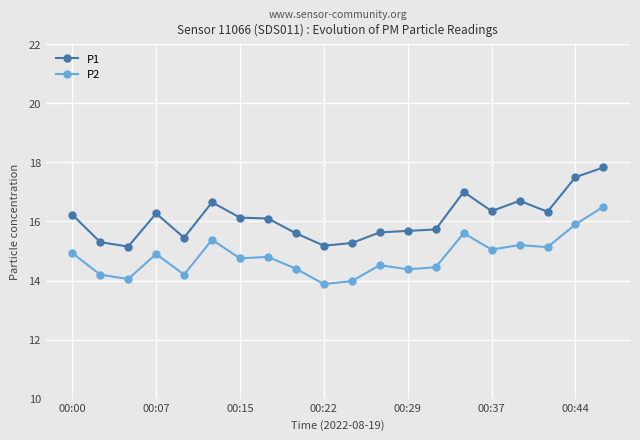

True or false: P1 and P2 cross at least once.

False